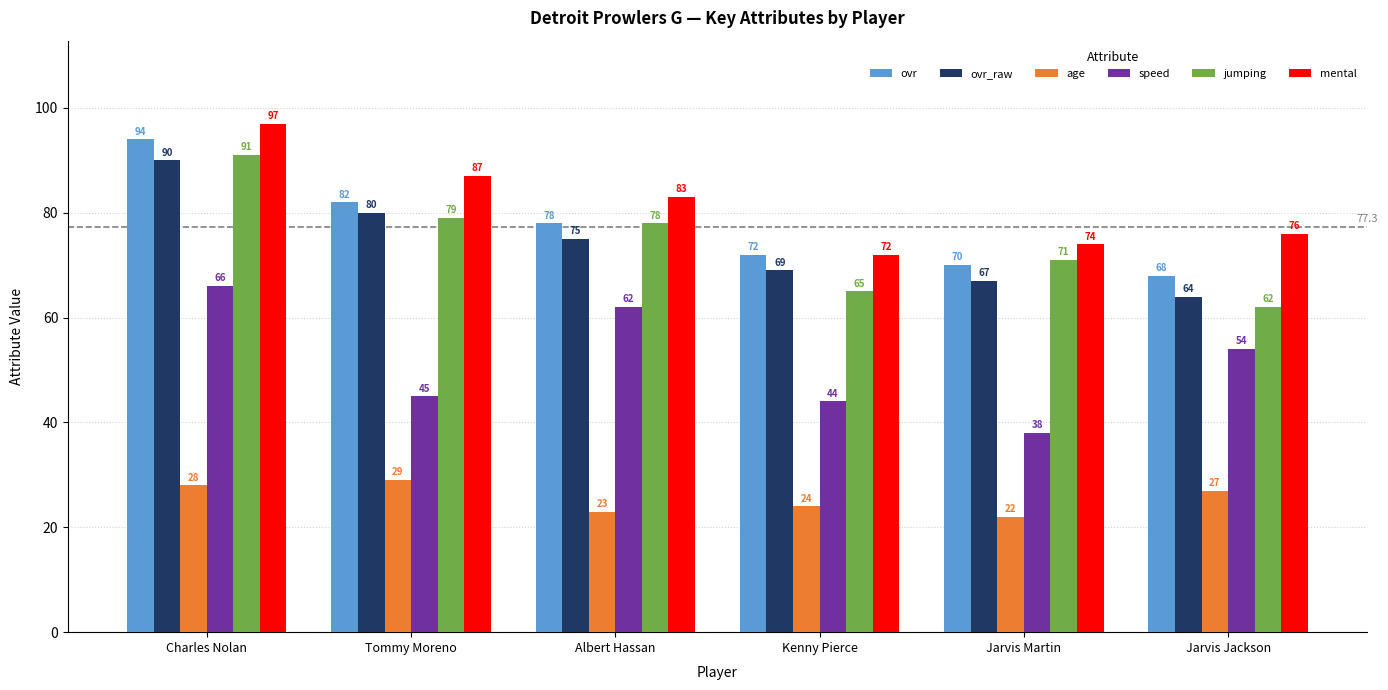

What is the label of the 5th bar from the left?

Jarvis Martin